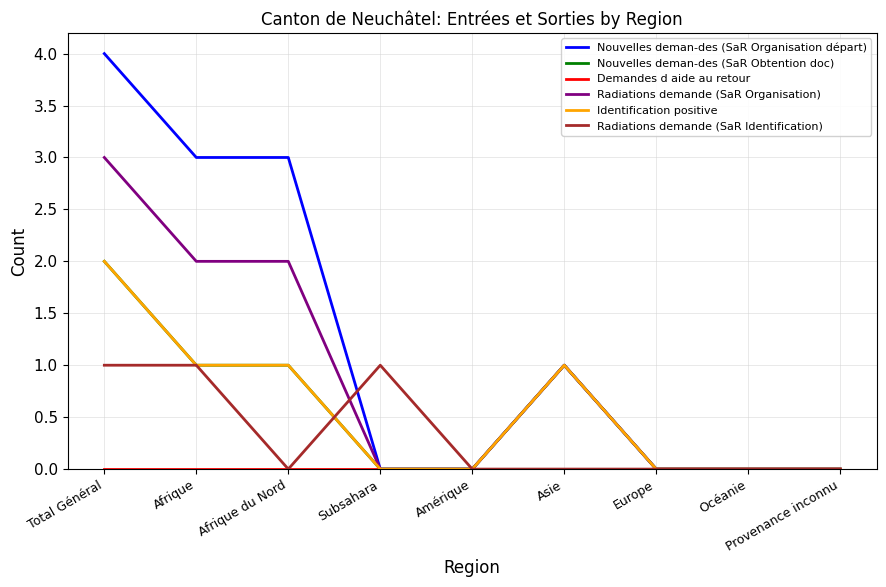

Where is Demandes d aide au retour nearest to the value 0?

Total Général